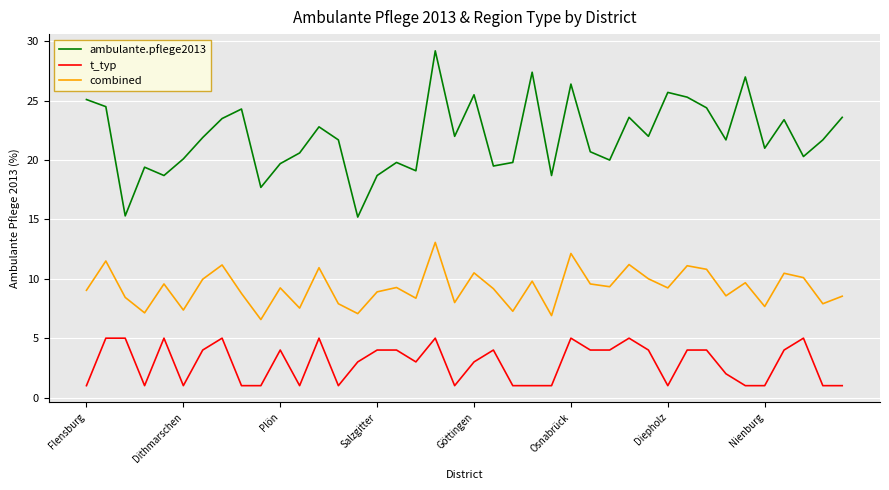

How many distinct data groups are displayed?

3